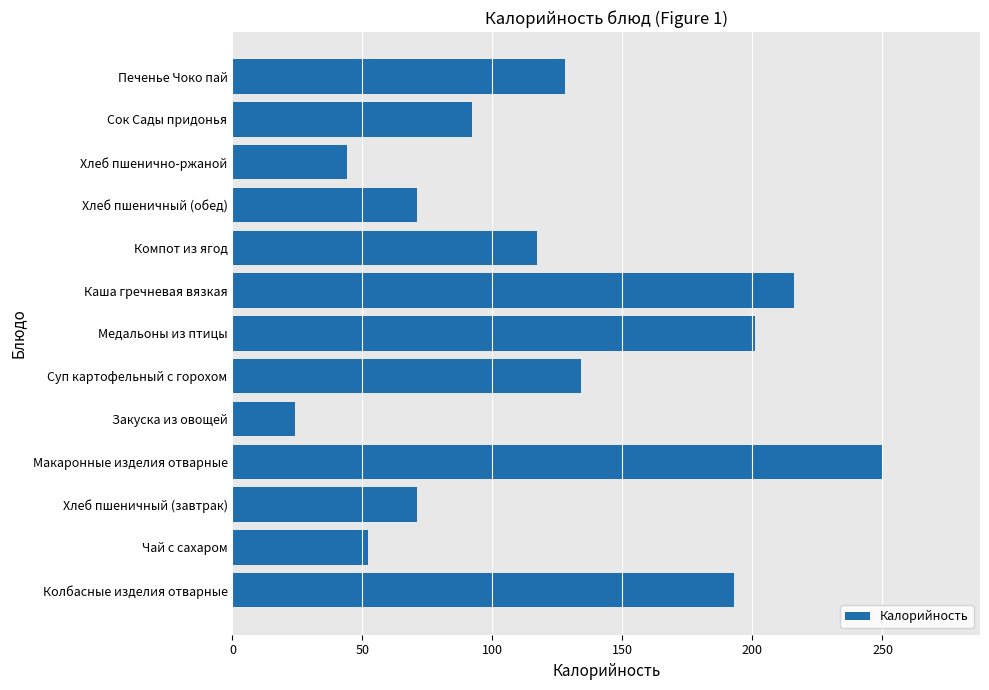

How many data points are less than 117?

6